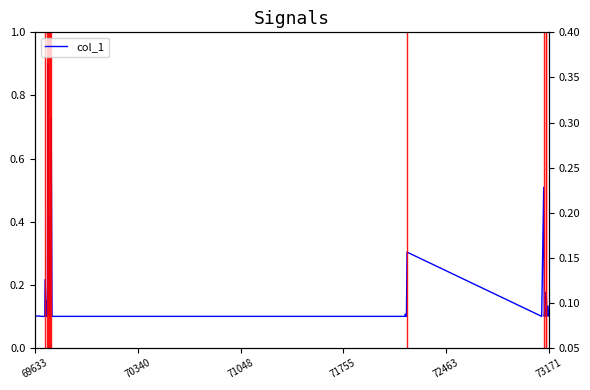

How many lines are shown in the chart?

1